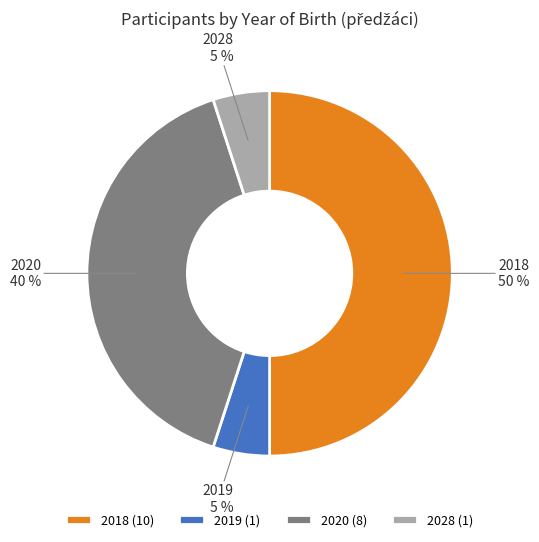

True or false: 2020 accounts for 53% of the total.

False